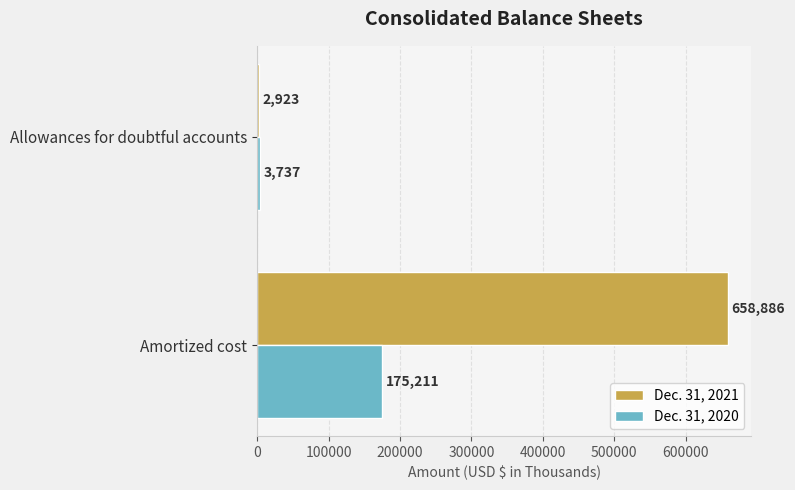

What is the difference between the maximum and minimum values in the Dec. 31, 2020 series?

171474